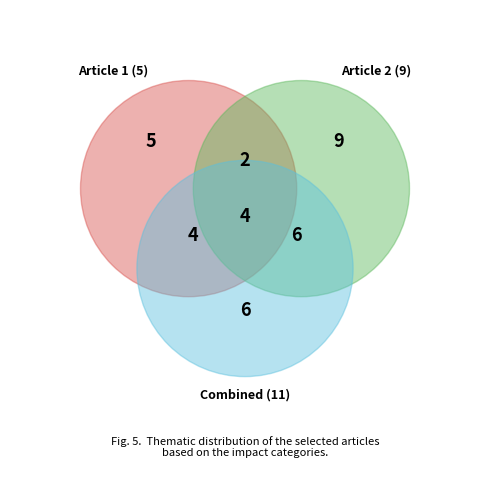

The LAND slice represents 19% of the pie. True or false?

False